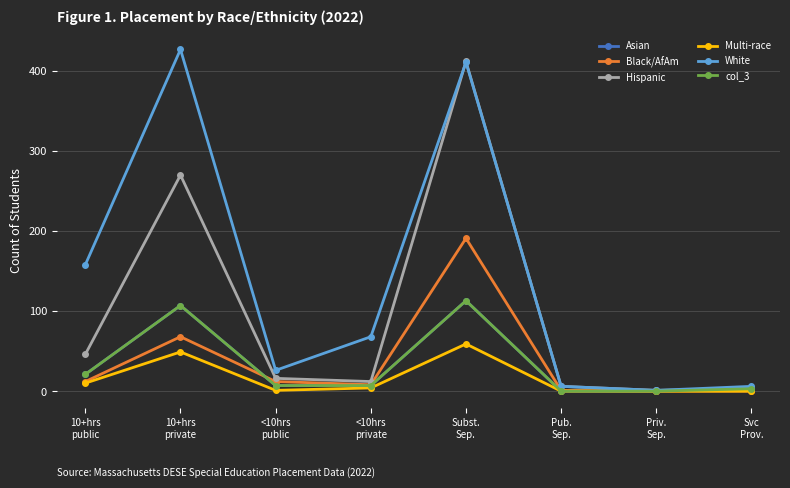

Is this an area chart (filled region under the line)?

No